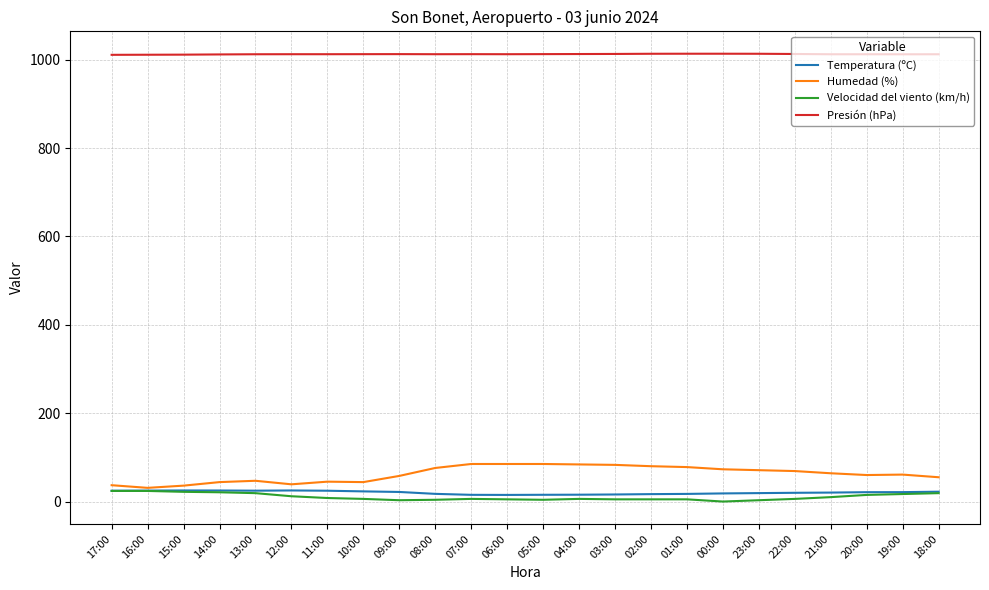

The Presión (hPa) series shows 1012.9 at 22:00. True or false?

True